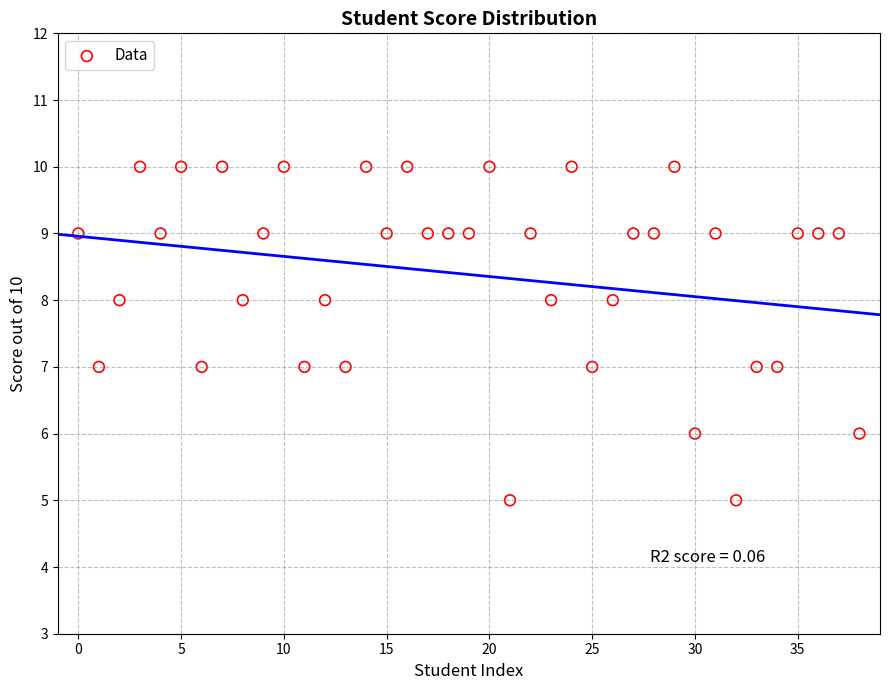

What is the range of Y values (max minus min)?

5